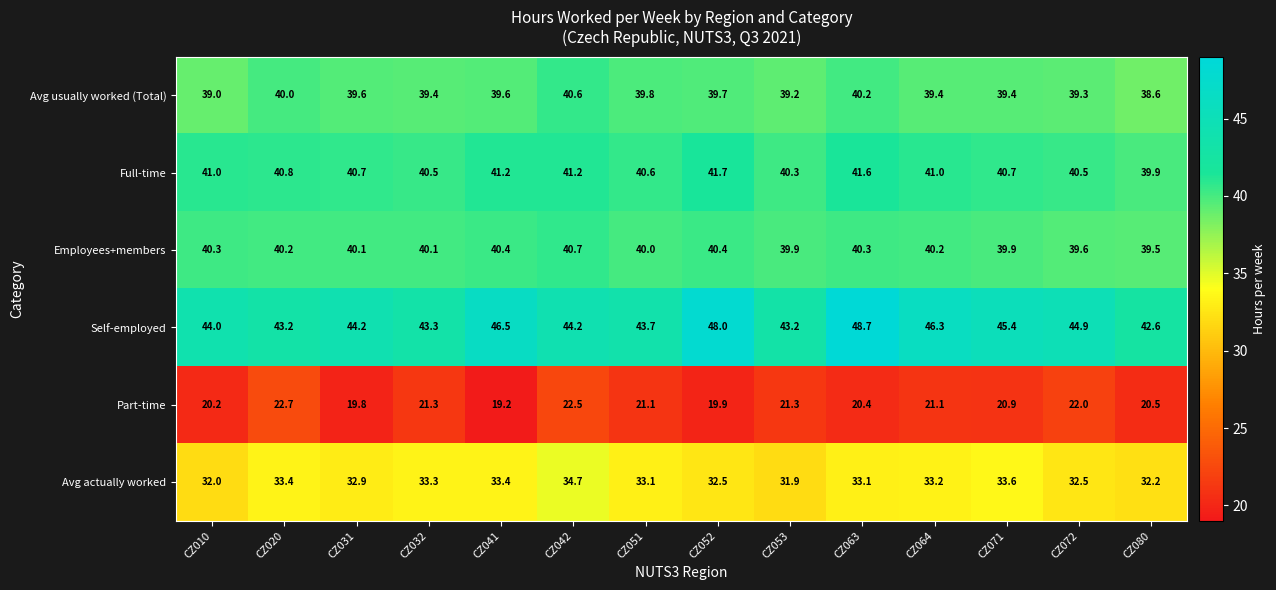

What is the maximum value shown in the chart?

48.7